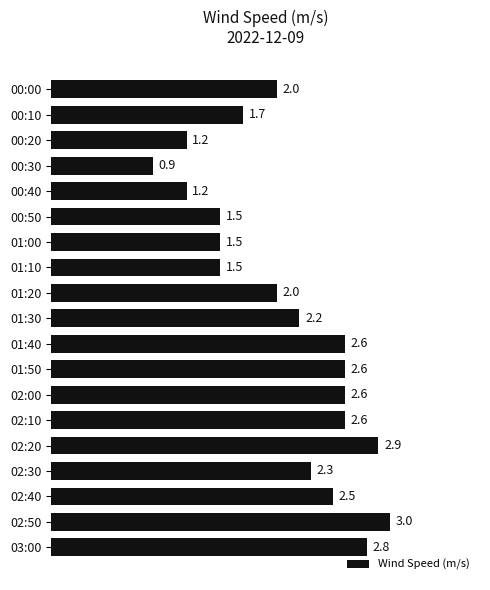

Where is the data nearest to the value 1?

00:30